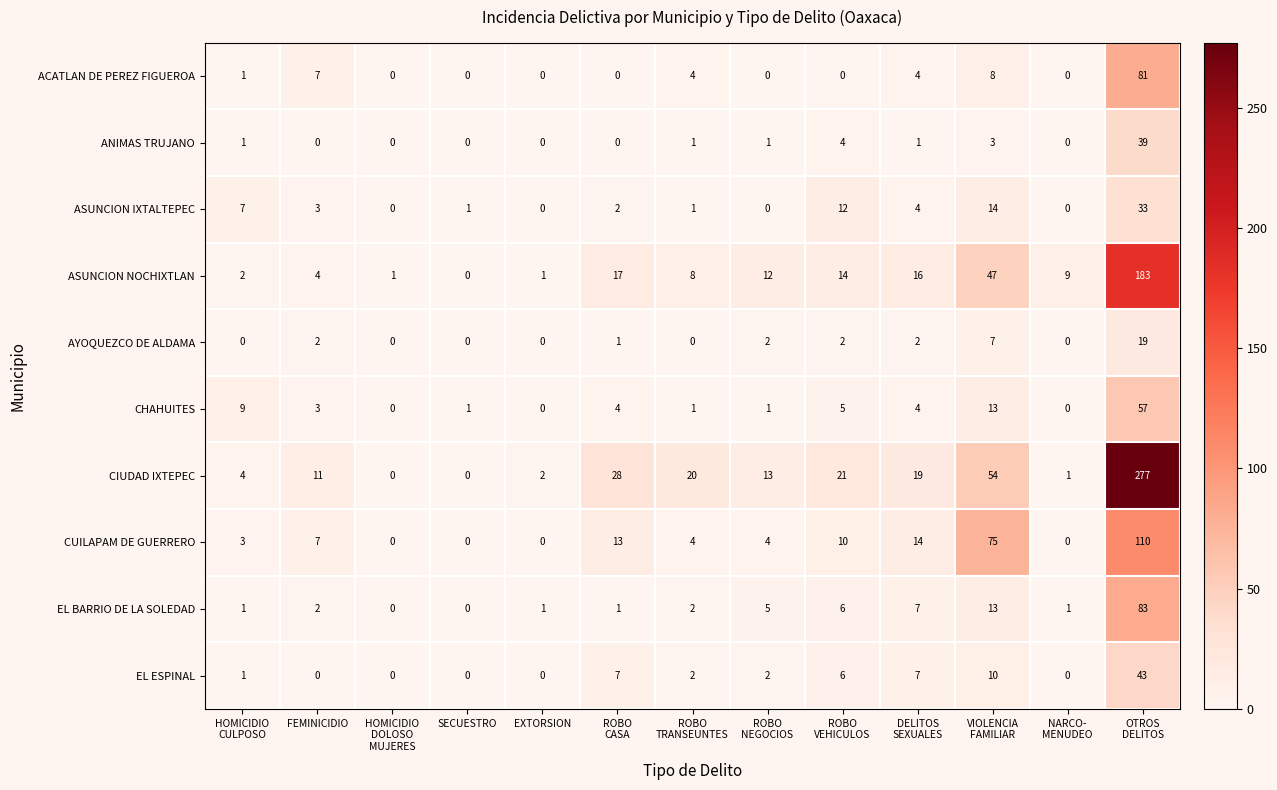

How many positive values does the CIUDAD IXTEPEC series have?

11